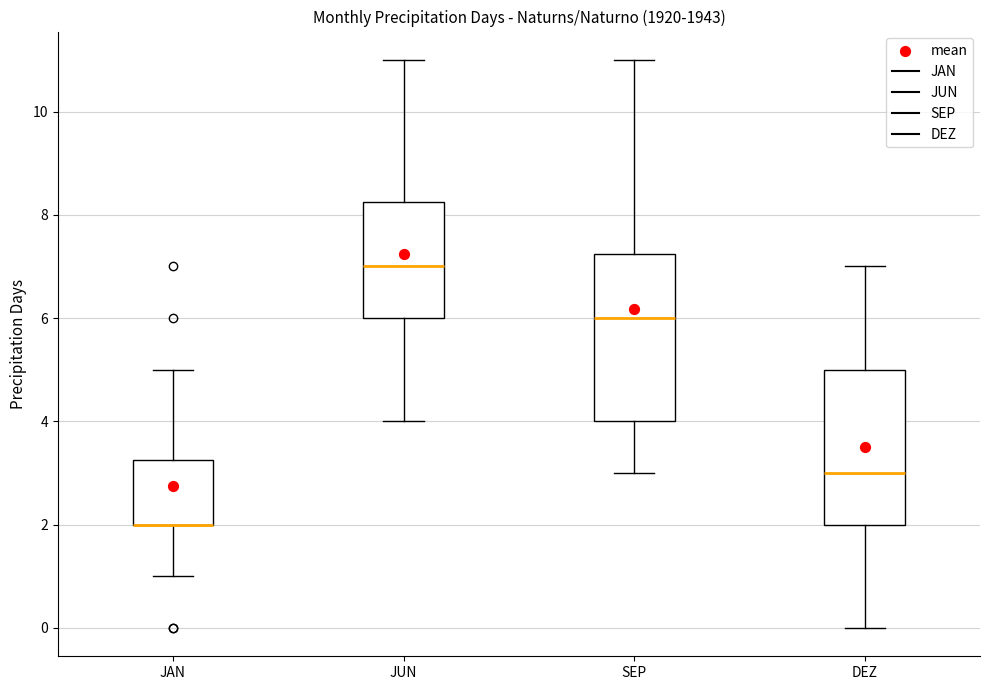

Reading left to right, transcribe this box plot: for each box, give where its median line is, the range the box spans, and where its two whiskers end, as read against the y-axis. The values are not printed on the chart, so give them approximately, as read against the axis.

JAN: median 2.0 (drawn on the box's lower edge), box 2.0 to 3.2, whiskers 1.0 to 5.0
JUN: median 7.0, box 6.0 to 8.2, whiskers 4.0 to 11.0
SEP: median 6.0, box 4.0 to 7.2, whiskers 3.0 to 11.0
DEZ: median 3.0, box 2.0 to 5.0, whiskers 0.0 to 7.0